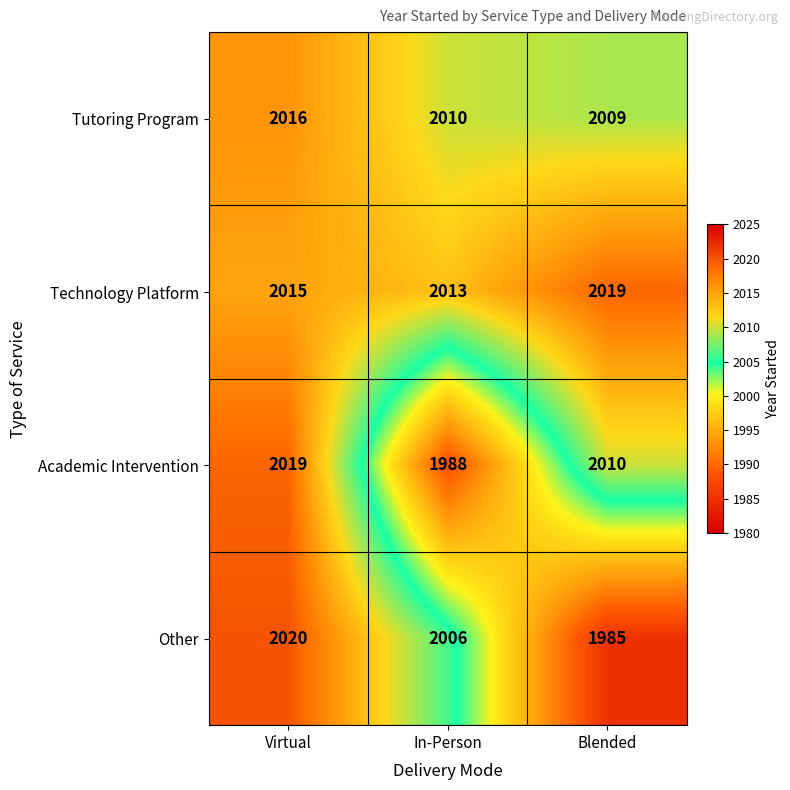

Reading right to left, transcribe all the data shown in this chart.

Tutoring Program: Blended=2009	In-Person=2010	Virtual=2016
Technology Platform: Blended=2019	In-Person=2013	Virtual=2015
Academic Intervention: Blended=2010	In-Person=1988	Virtual=2019
Other: Blended=1985	In-Person=2006	Virtual=2020